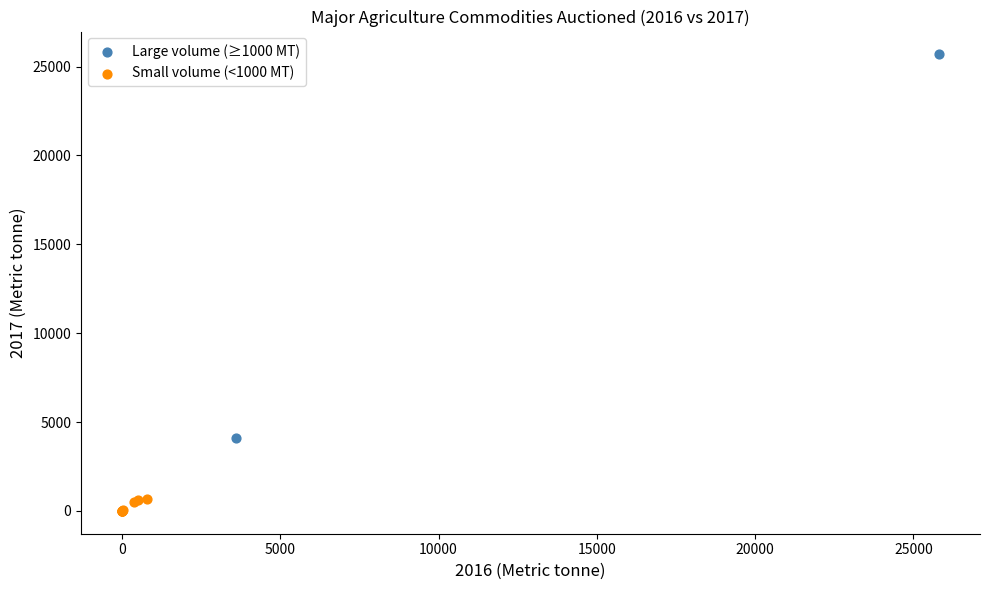

What are all the series names shown in the legend?

Large volume (≥1000 MT), Small volume (<1000 MT)